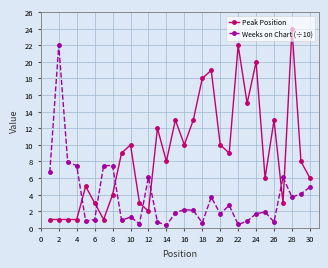

What is the minimum value for Peak Position?

1.0